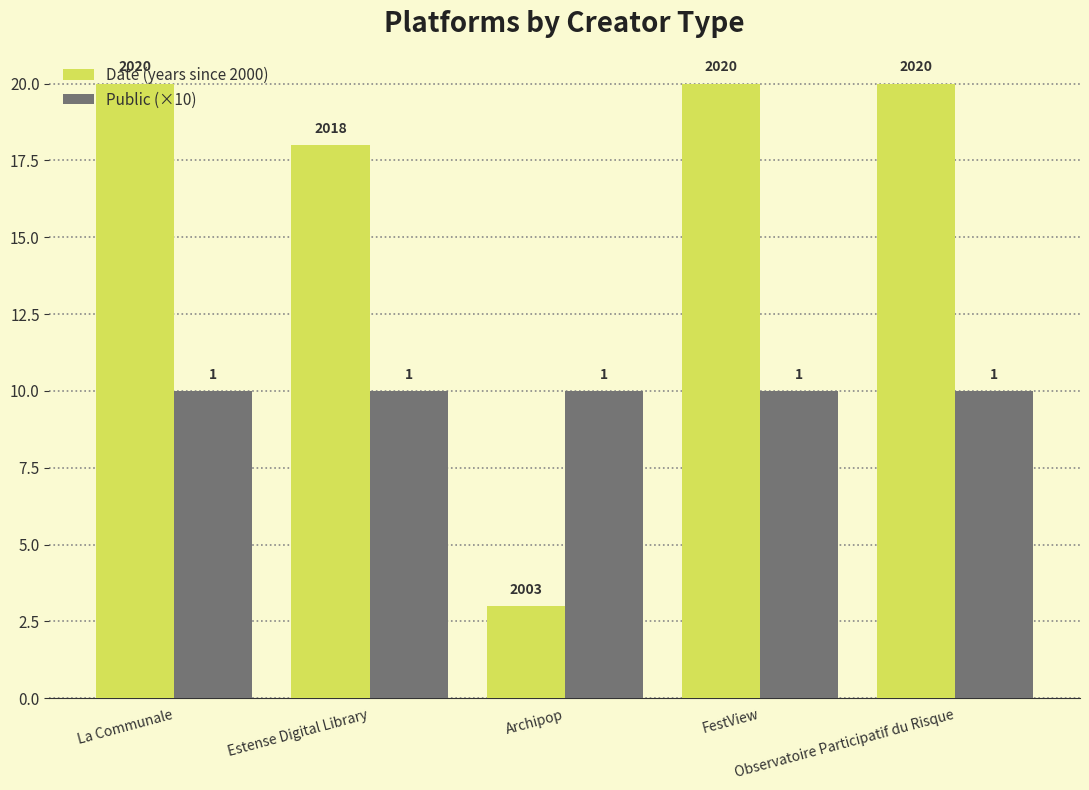

What is the sum of the Public (×10) values at FestView and Estense Digital Library?

20